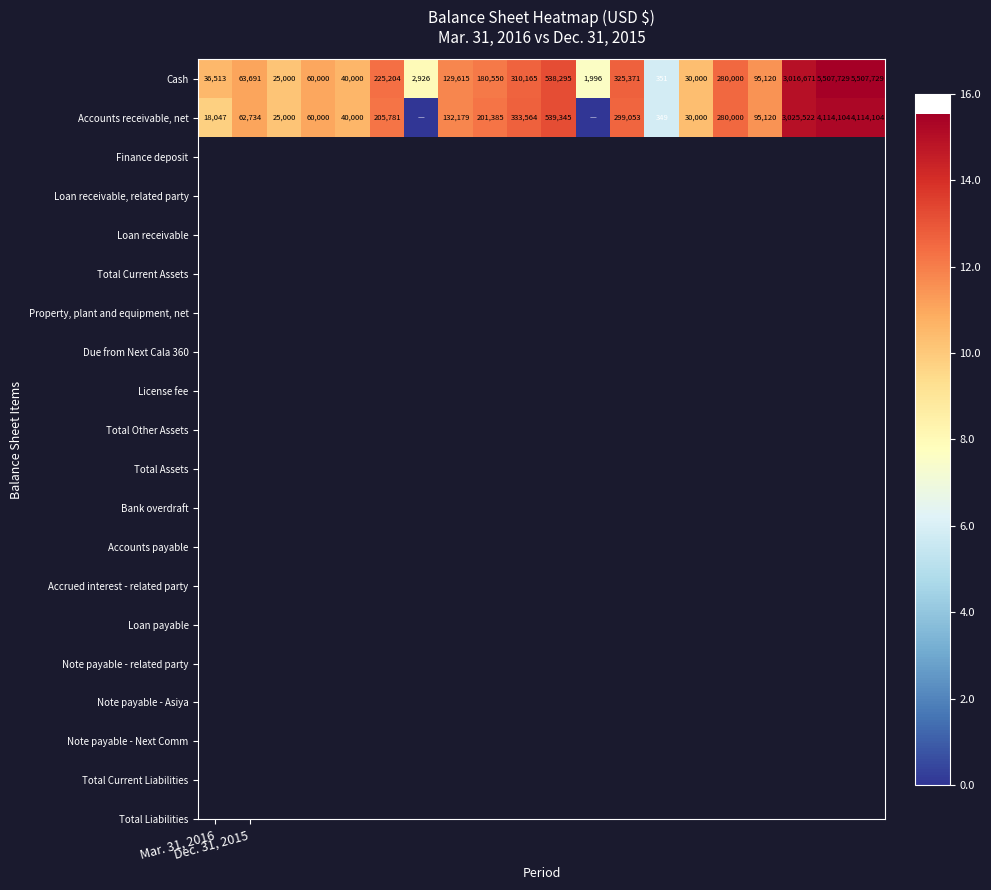

What is the lowest value of the Cash series?

351